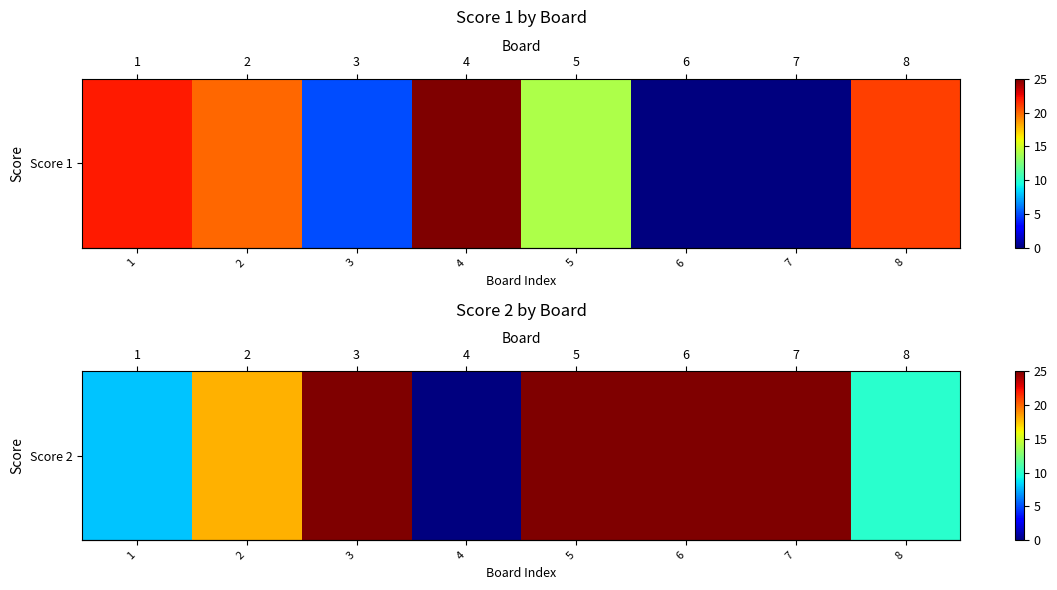

The chart shows a value of 36 at 3. True or false?

False